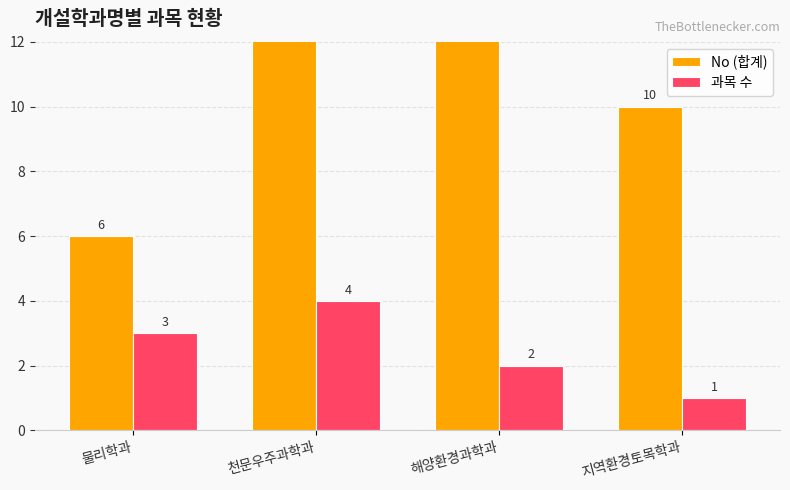

Rank the categories by 과목 수 value from highest to lowest.

천문우주과학과, 물리학과, 해양환경과학과, 지역환경토목학과